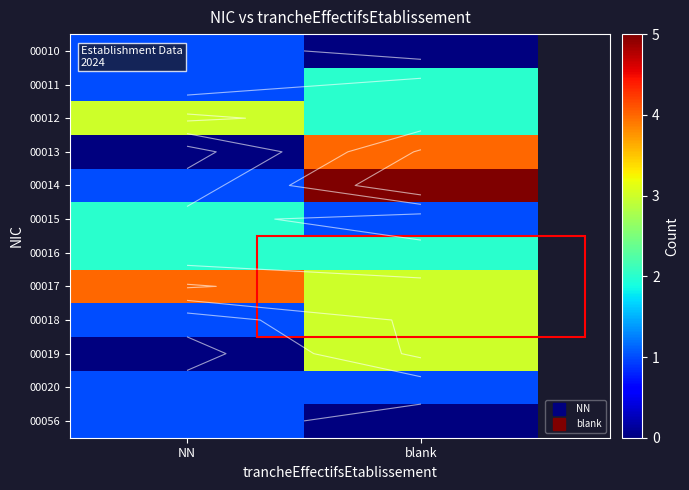

What is the spread (max minus min) of values at NN?

4